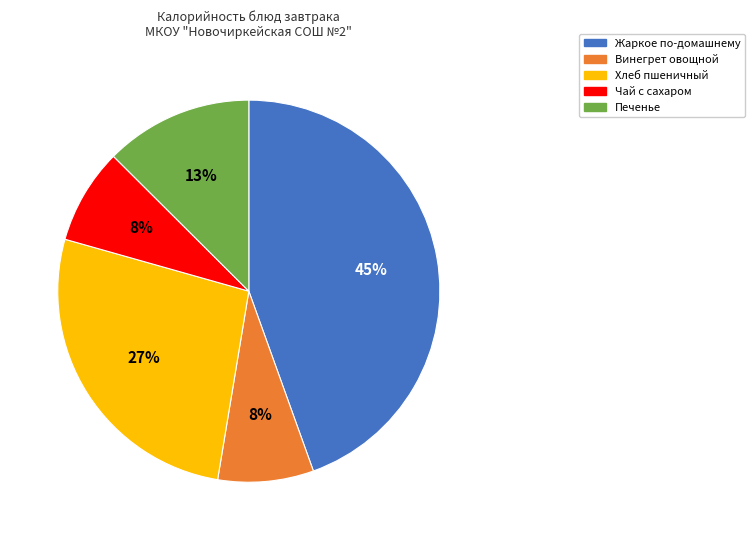

The Чай с сахаром slice represents 8% of the pie. True or false?

True